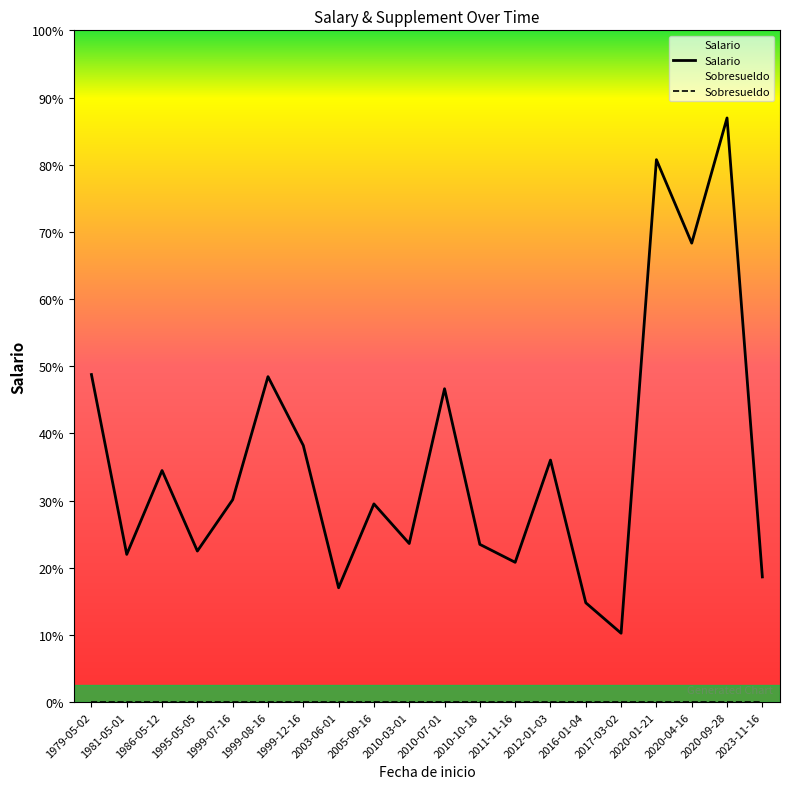

Which series has the largest total across all categories?

Salario